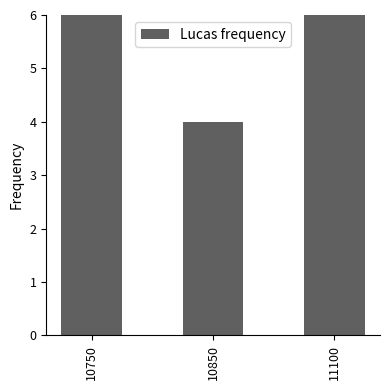

How many data points are above 6?

1